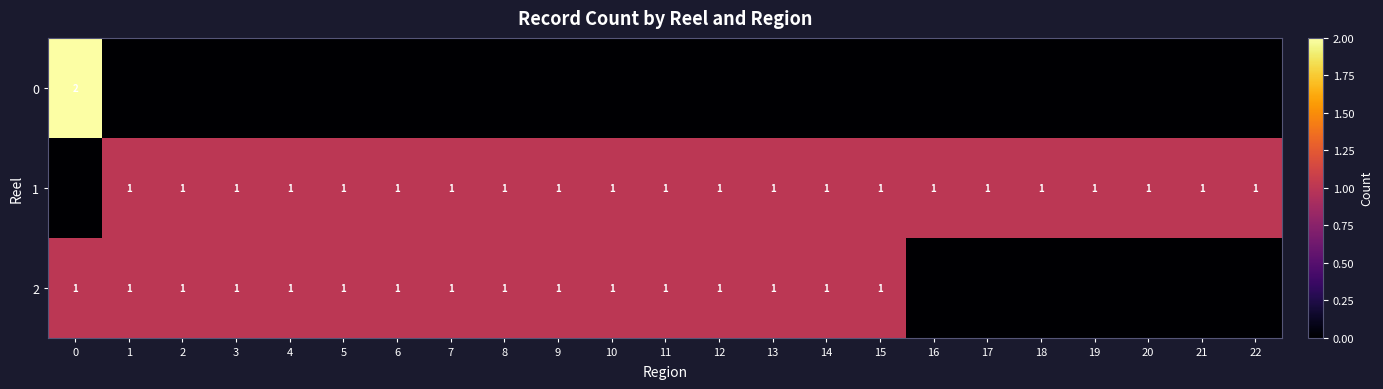

Is it true that 1 equals 2 at 12?

False